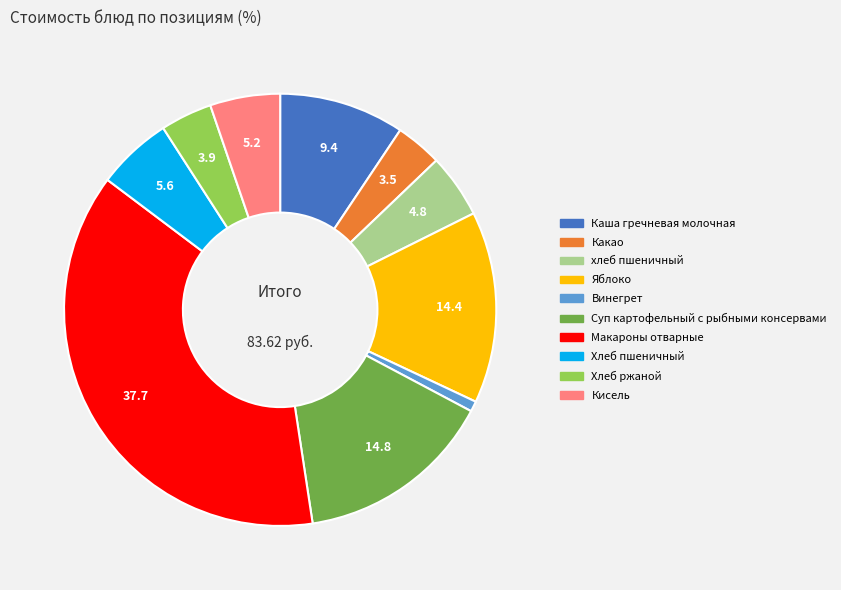

Does any single category account for the majority?

No